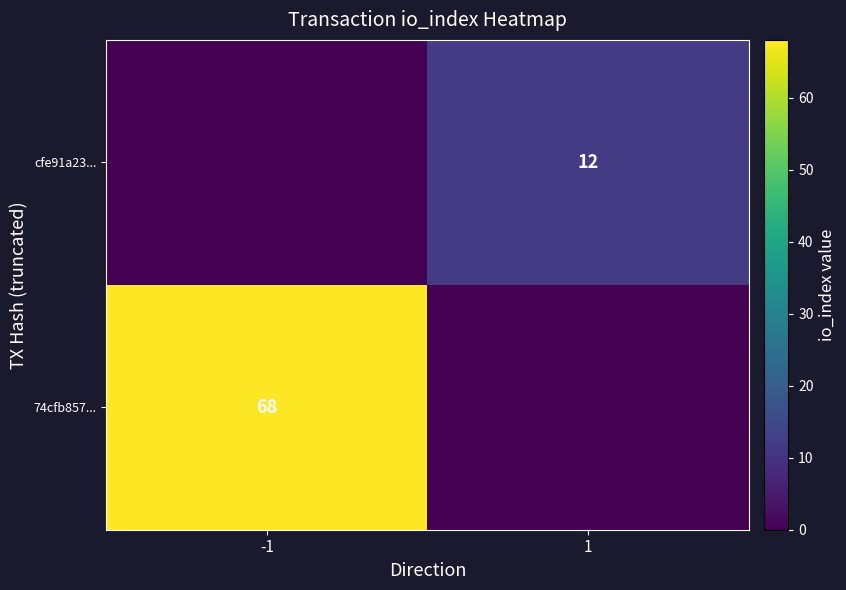

The value of 74cfb857... at -1 is 68. True or false?

True